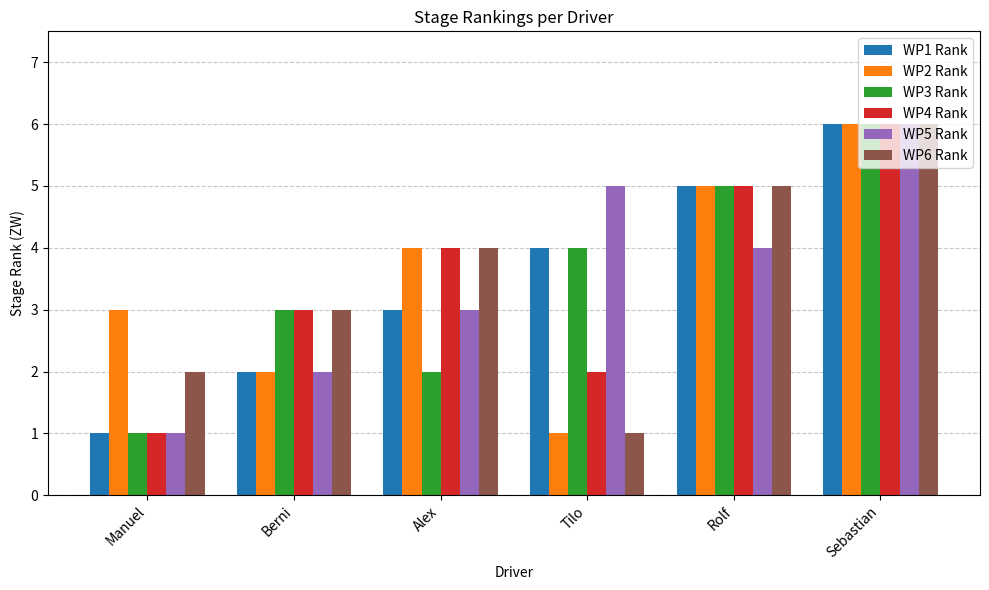

True or false: WP4 Rank has a value of 1 at Manuel.

True